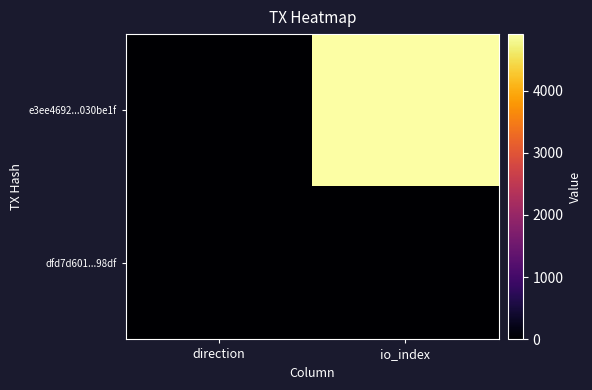

Which series has the widest spread of values?

e3ee4692...030be1f